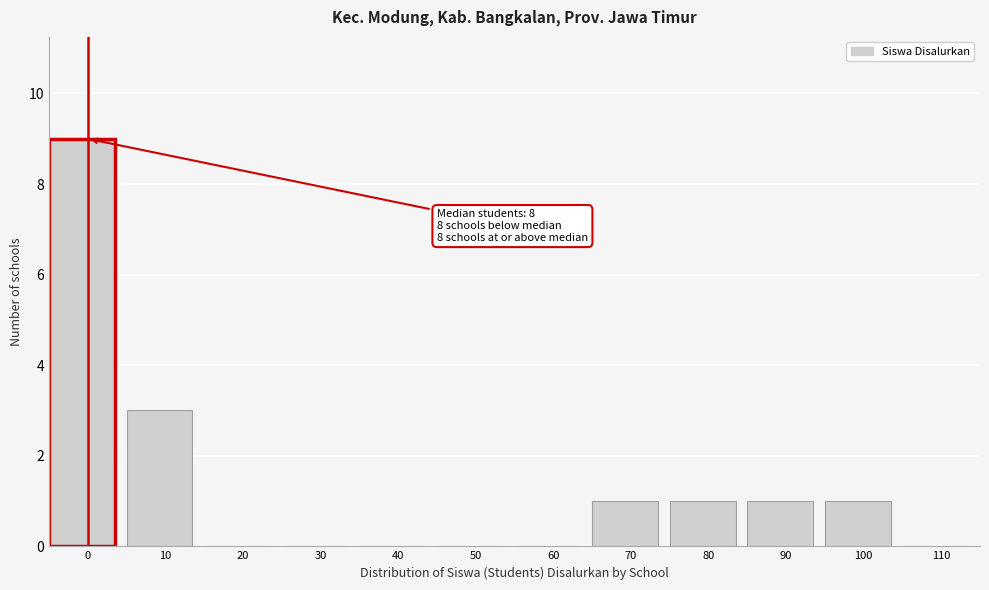

Reading left to right, what are all the values shown in this chart?

0=9	10=3	20=0	30=0	40=0	50=0	60=0	70=1	80=1	90=1	100=1	110=0